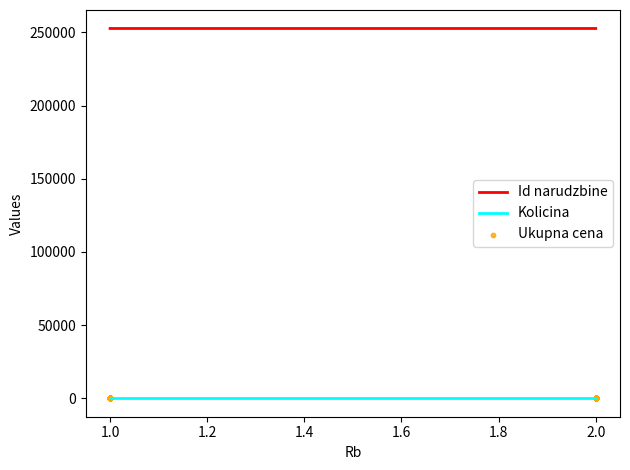

Which series has the largest total across all categories?

Id narudzbine